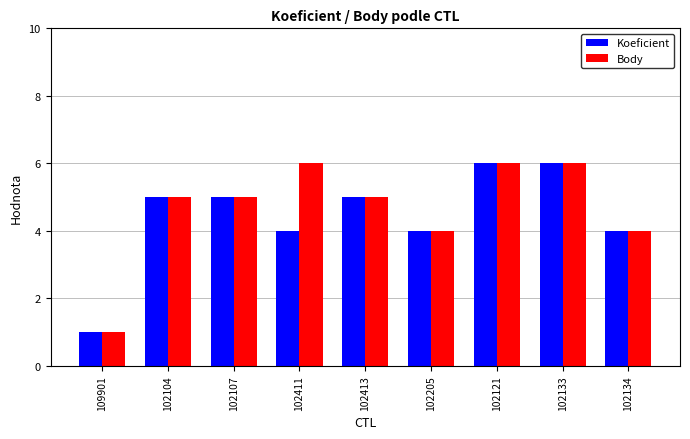

What is the sum of the Body values at 102107 and 102413?

10